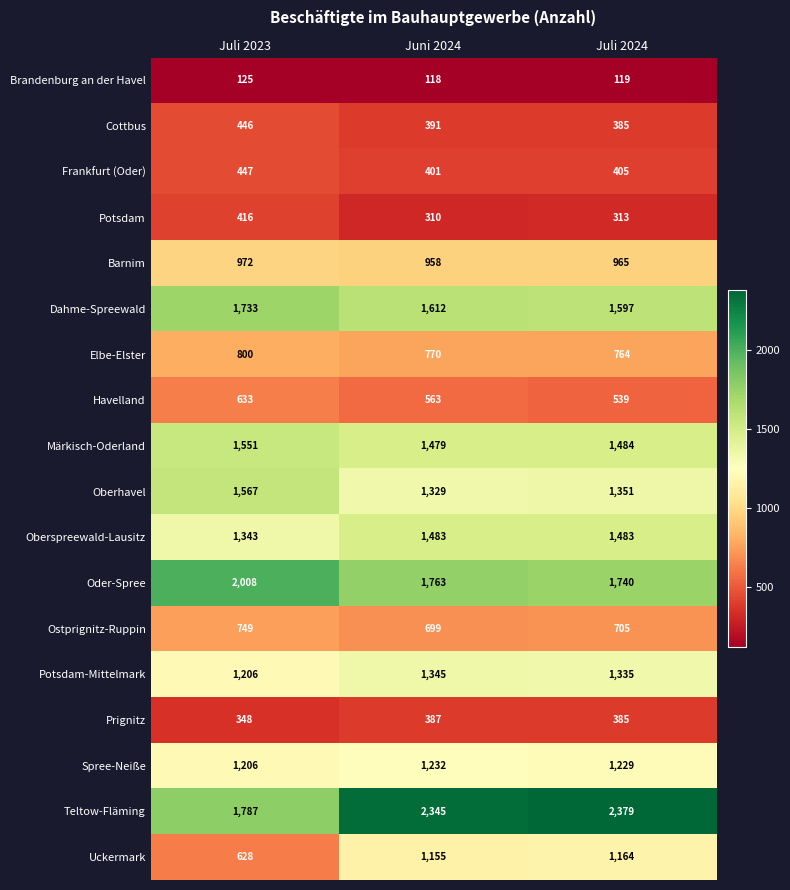

What is the sum of all Teltow-Fläming values?

6511